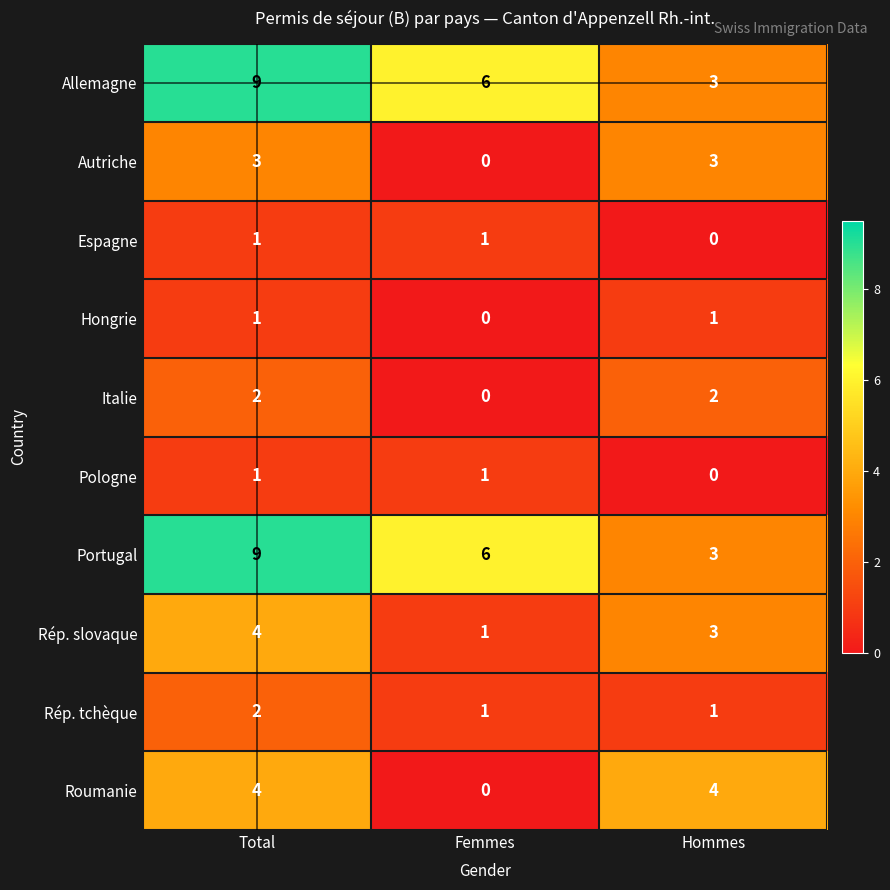

What is the difference between the highest and lowest values at Total?

8